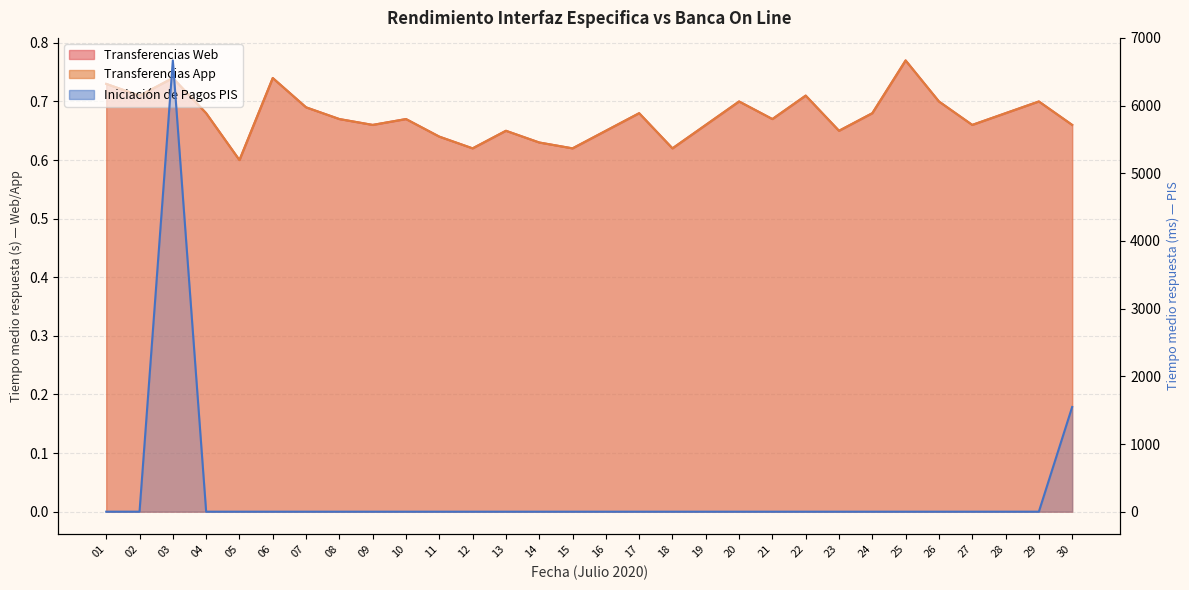

Rank the categories by Transferencias Web value from lowest to highest.

05, 12, 15, 18, 14, 11, 13, 16, 23, 09, 19, 27, 30, 08, 10, 21, 04, 17, 24, 28, 07, 20, 26, 29, 02, 22, 01, 03, 06, 25